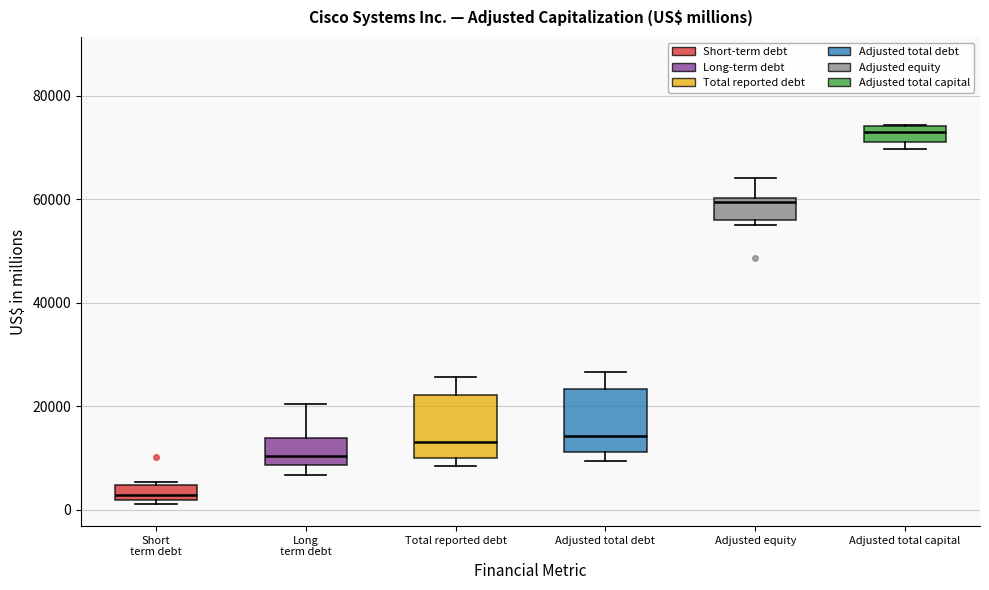

Where does the median line of the box for Long term debt sit on the y-axis? The values are not printed on the chart, so give them approximately, as read against the axis.

10000